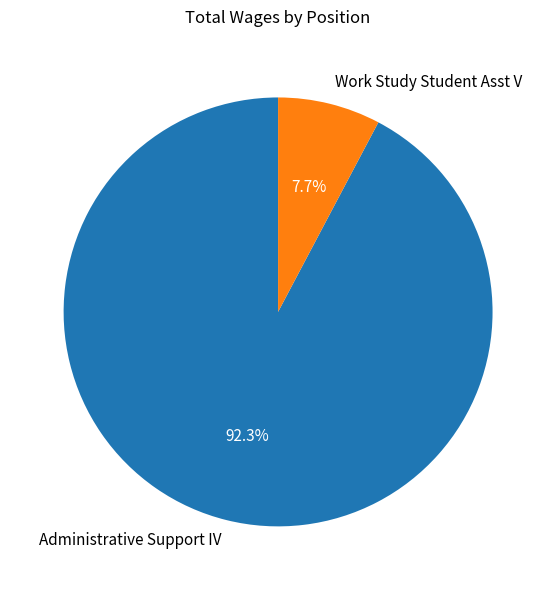

To the nearest percent, what portion does Administrative Support IV represent?

92%